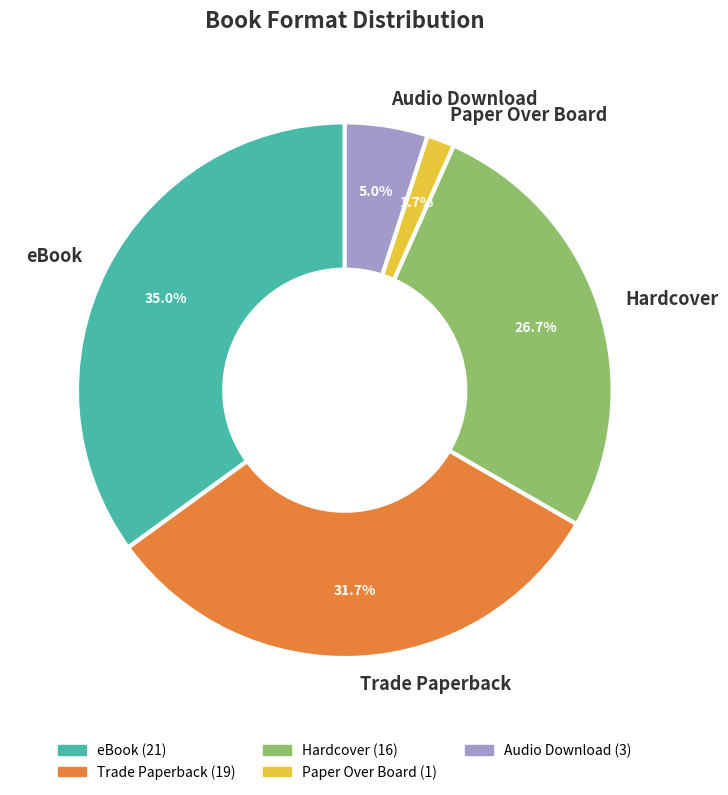

Rank the categories by value from highest to lowest.

eBook, Trade Paperback, Hardcover, Audio Download, Paper Over Board